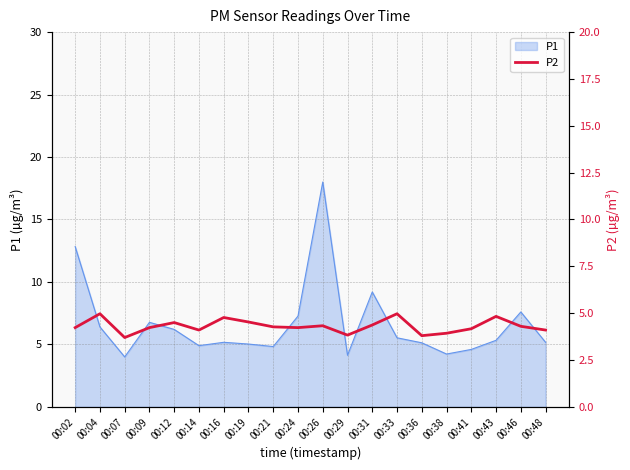

What is the highest value of the P1 series?

18.0